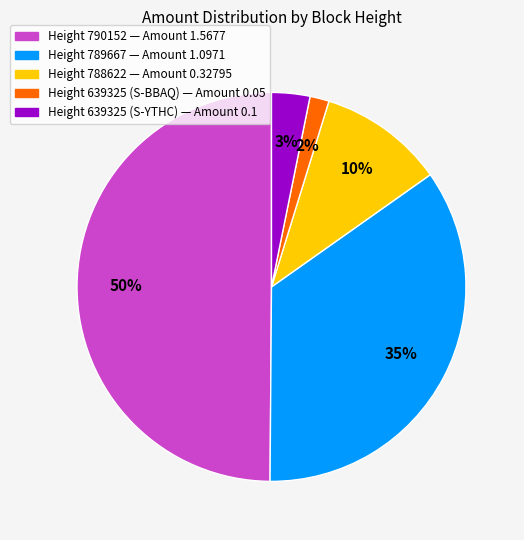

Is the sum of Height 790152 — Amount 1.5677 and Height 788622 — Amount 0.32795 greater than half?

Yes